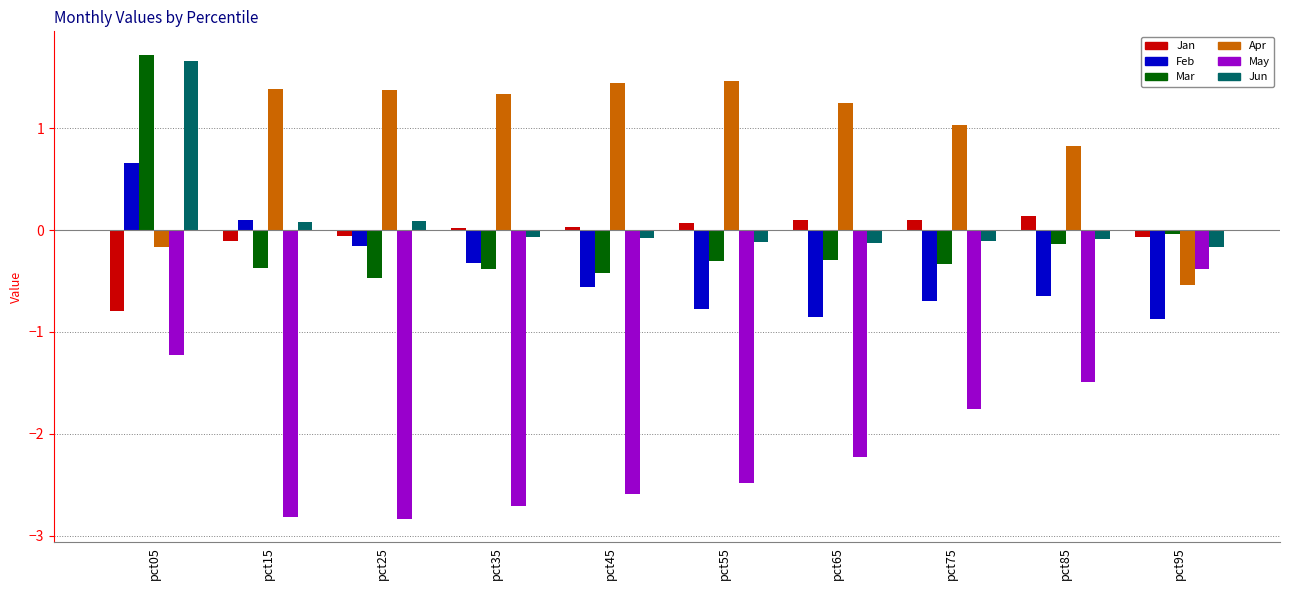

How many categories are shown in the chart?

10